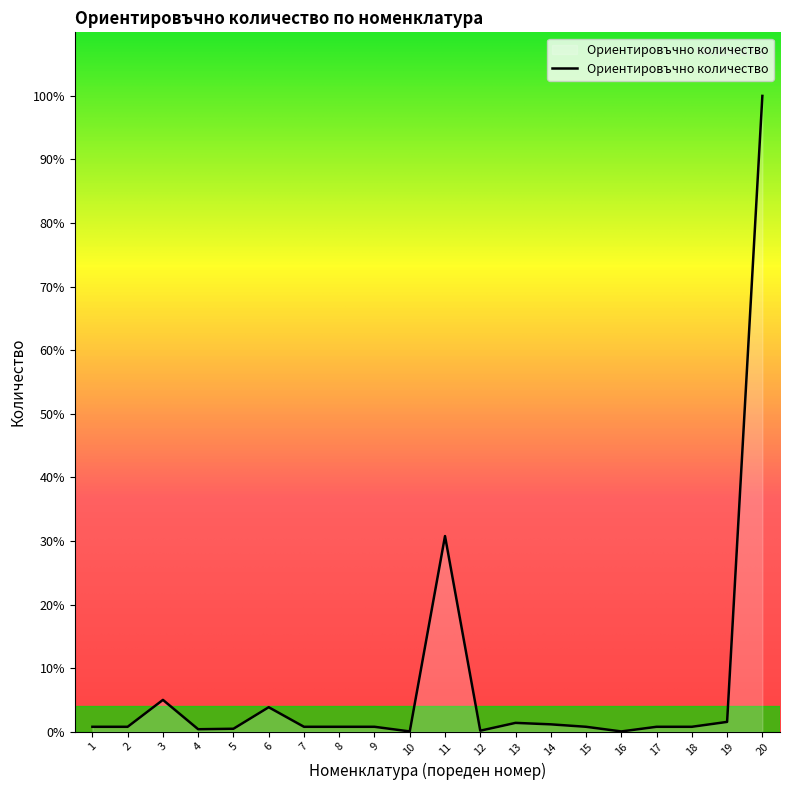

Does the chart have visible grid lines?

No